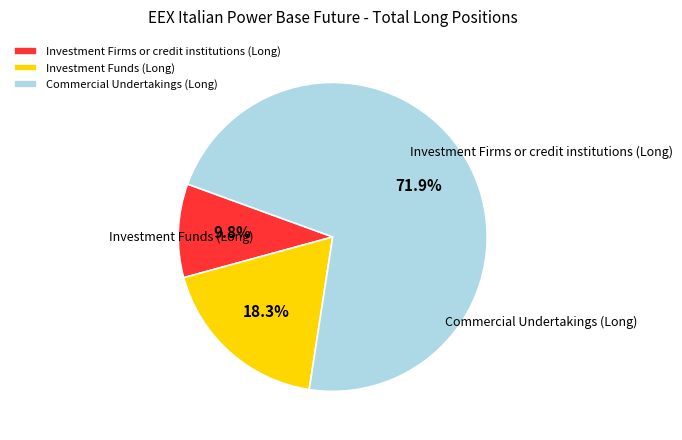

The Investment Firms or credit institutions (Long) slice represents 10% of the pie. True or false?

True